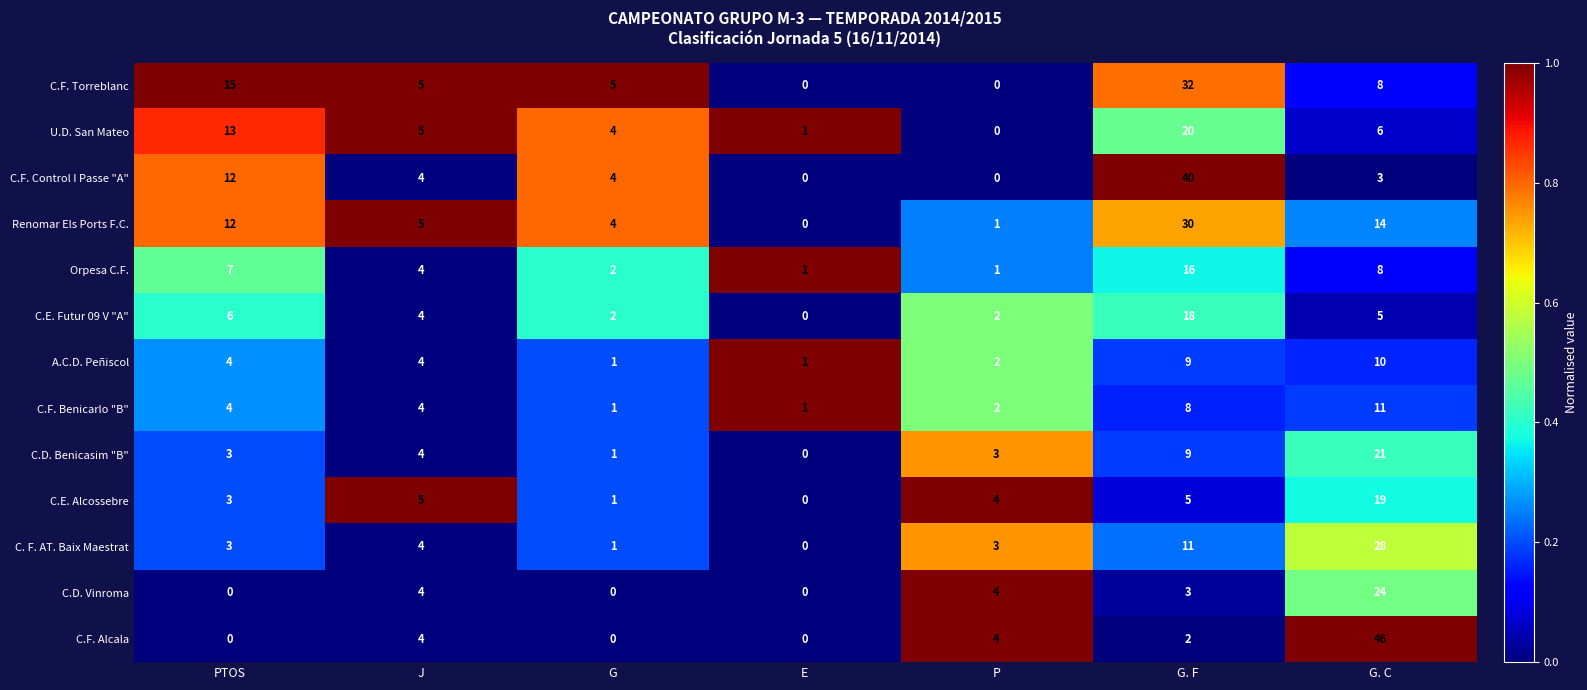

What is the average value of the C.F. Benicarlo "B" series?

4